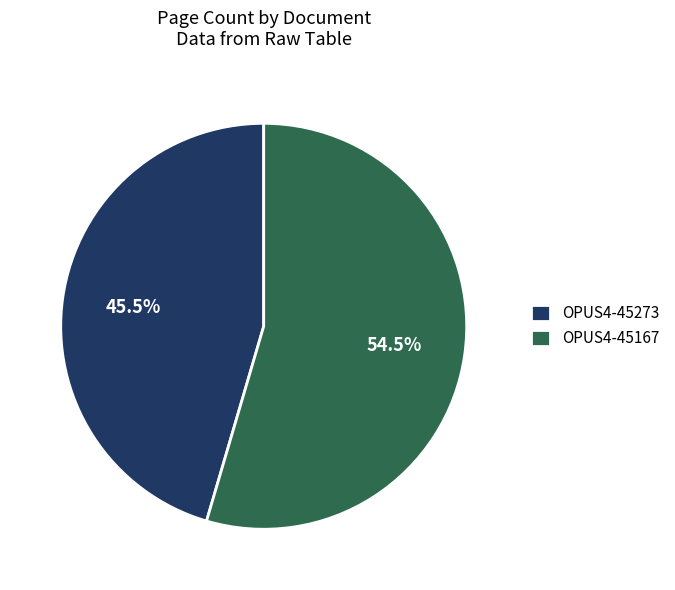

Is there a majority slice in this chart?

Yes